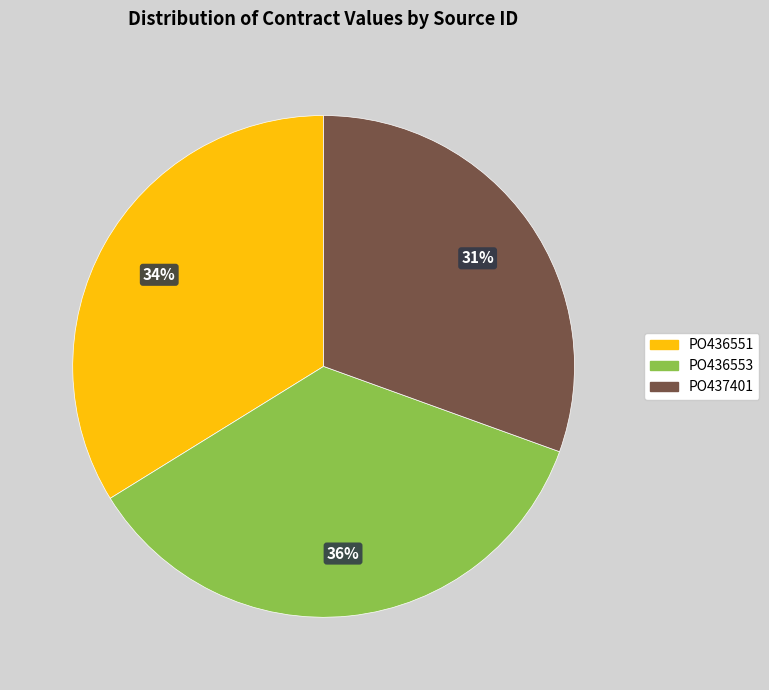

Which slice is the largest?

PO436553